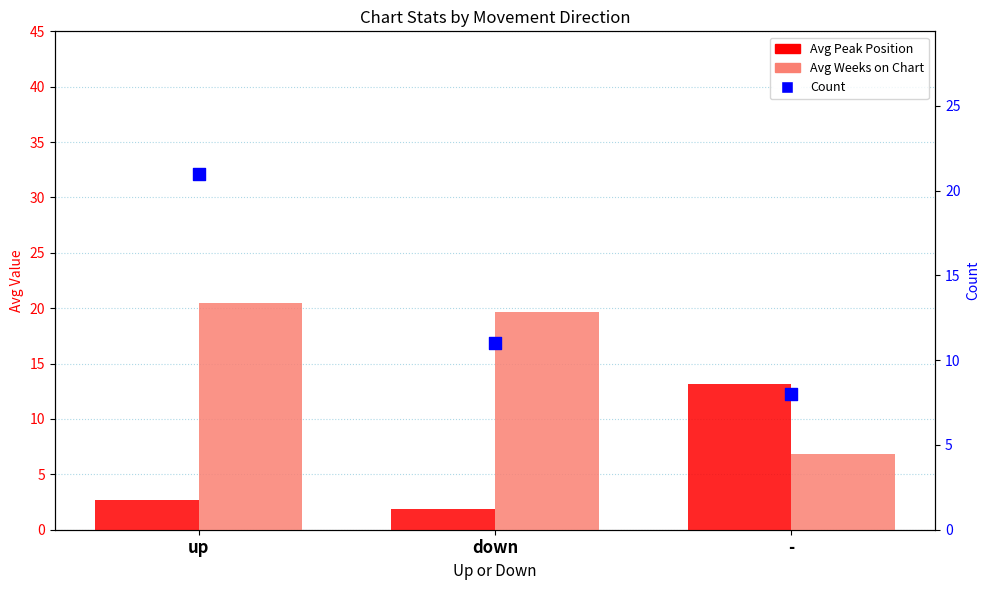

What is the total value across all series at down?

32.5